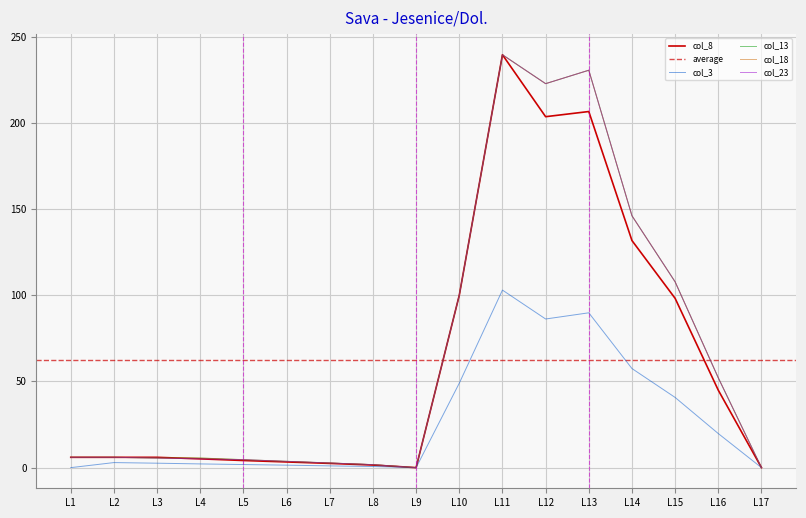

The col_23 series shows 3.3 at L1. True or false?

False